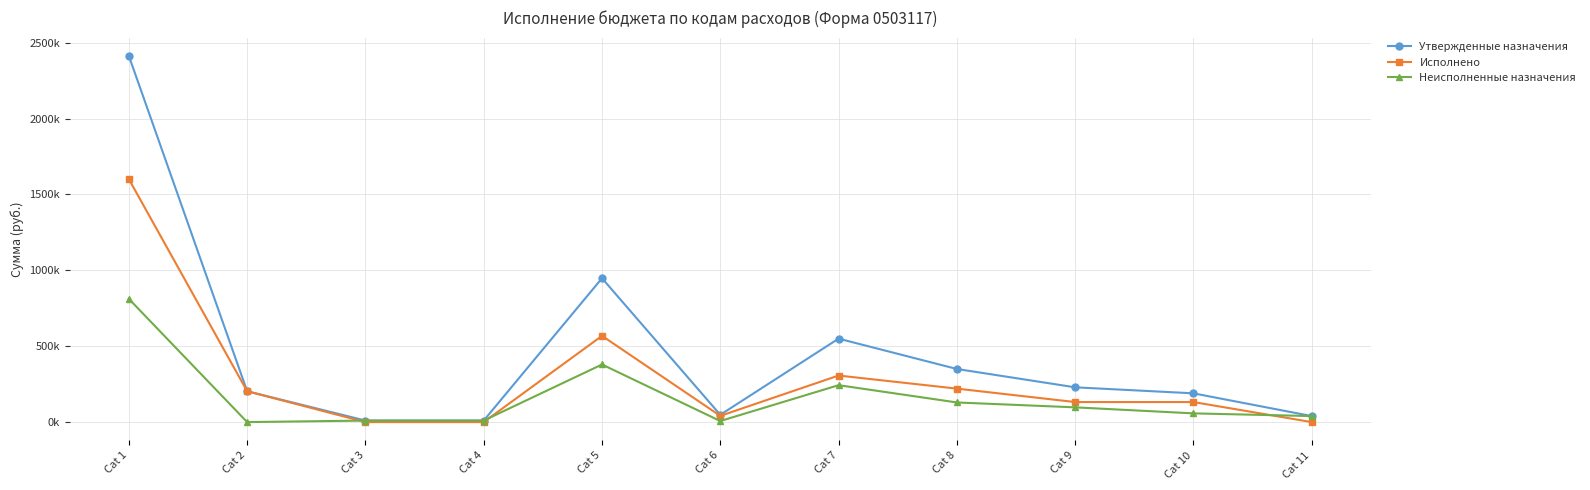

The Исполнено series shows 172714.0 at Cat 9. True or false?

False